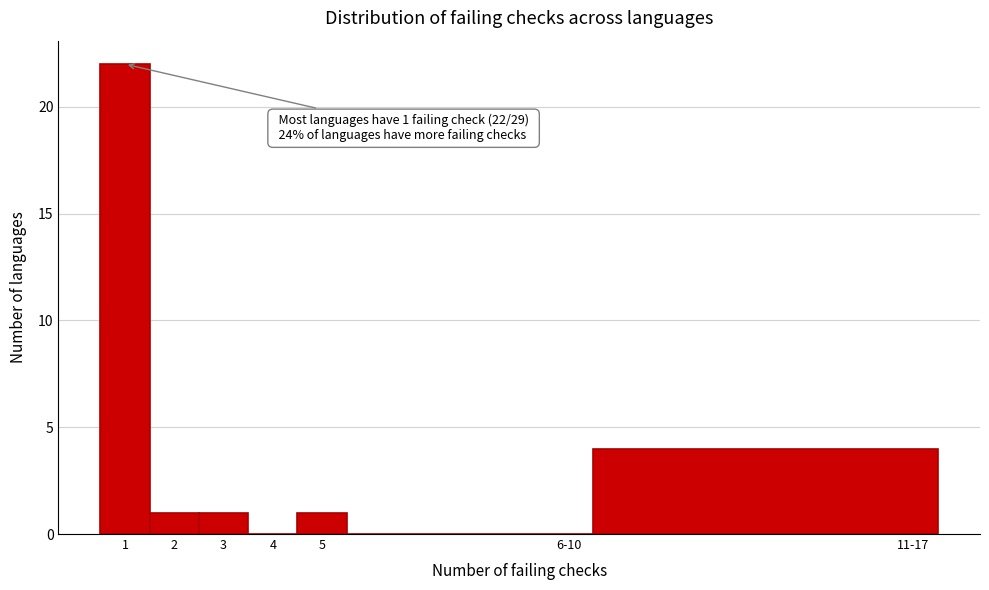

Reading left to right, extract all data points from this chart.

1=22	2=1	3=1	4=0	5=1	6-10=0	11-17=4